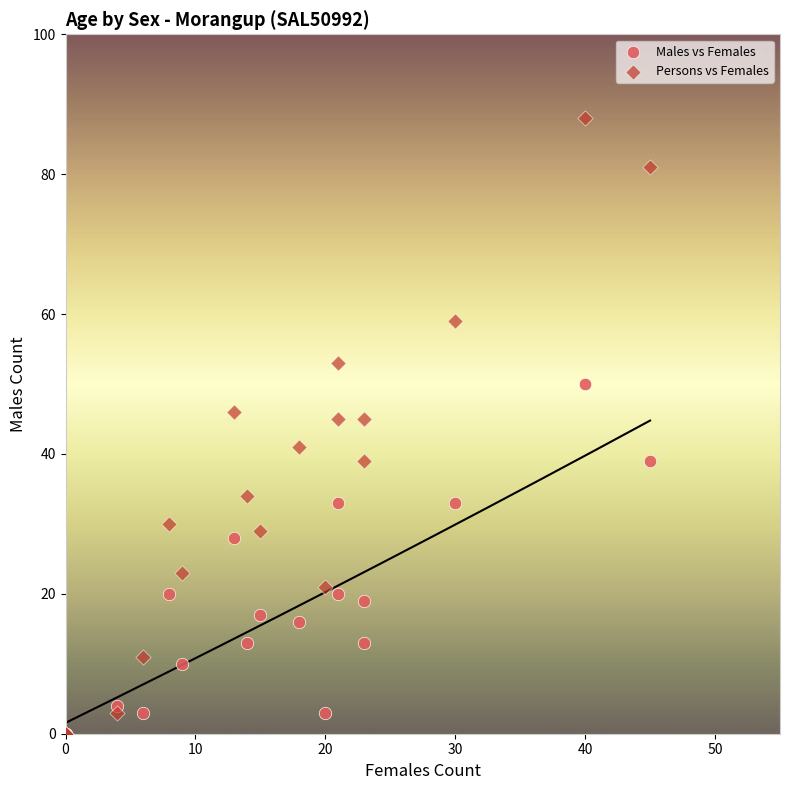

Which series has the largest Y range (max minus min)?

Persons vs Females